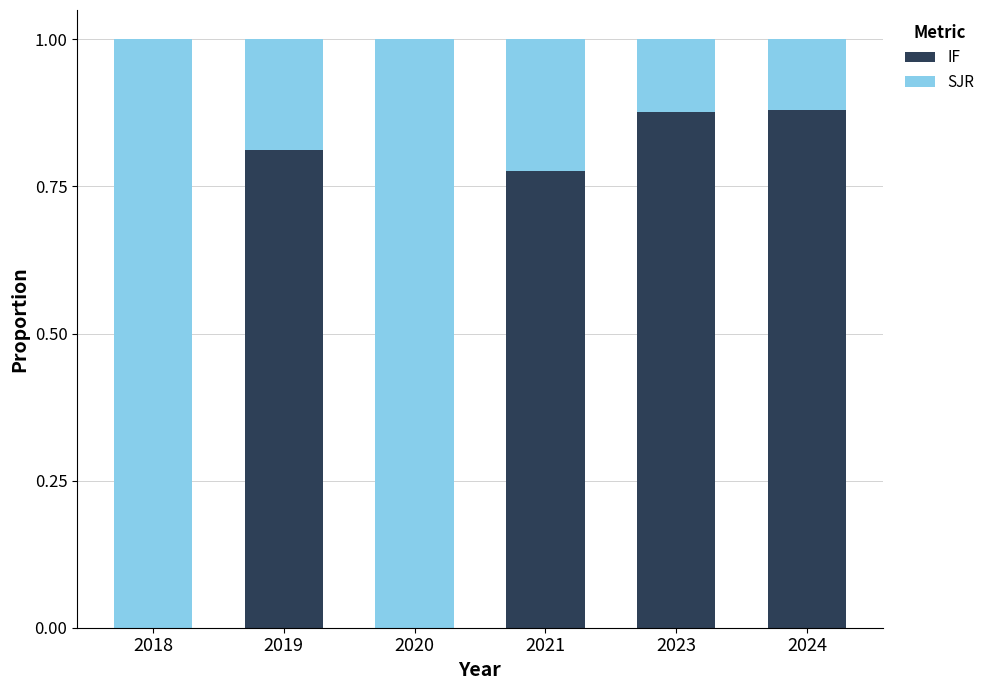

What is the total value across all series at 2019?

1.0